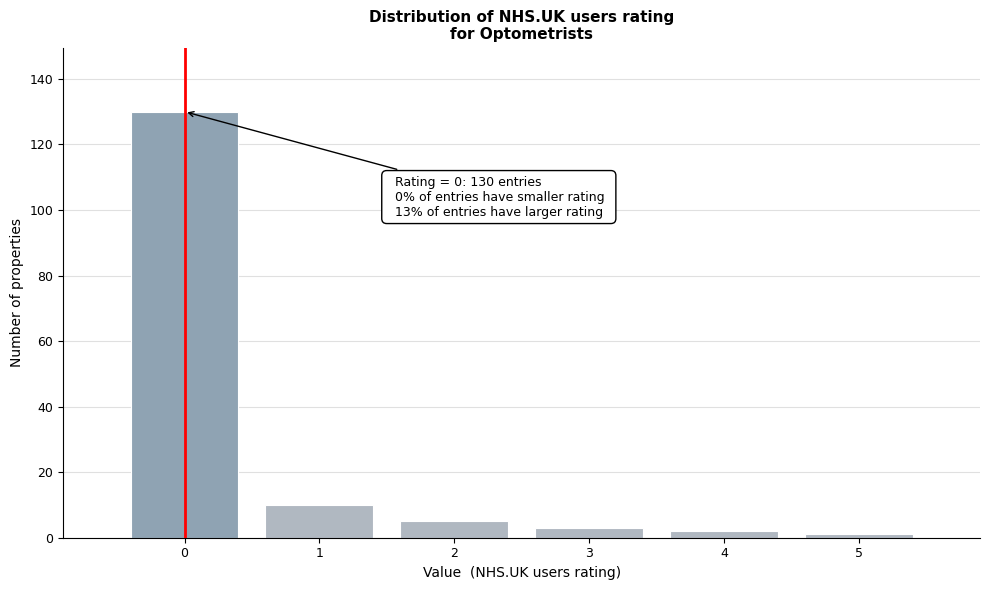

Over which range of the x-axis is the bar tallest?

-0.5 to 0.5